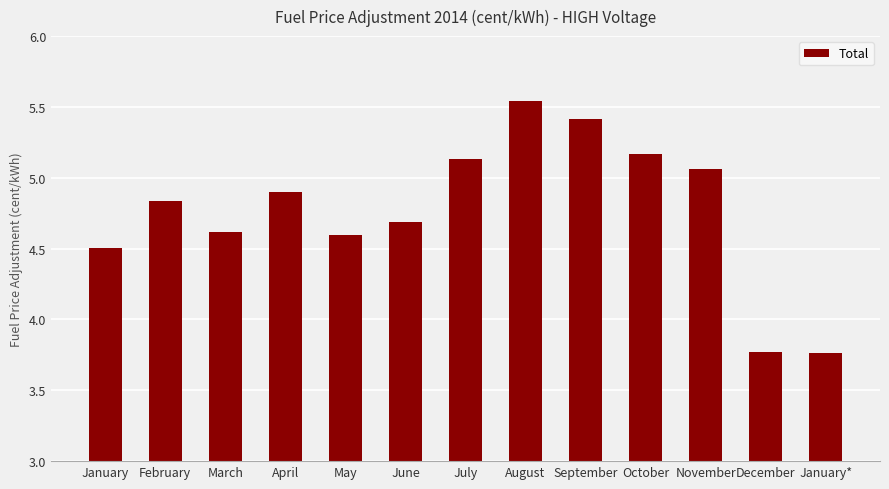

The value at June is 4.7. True or false?

True